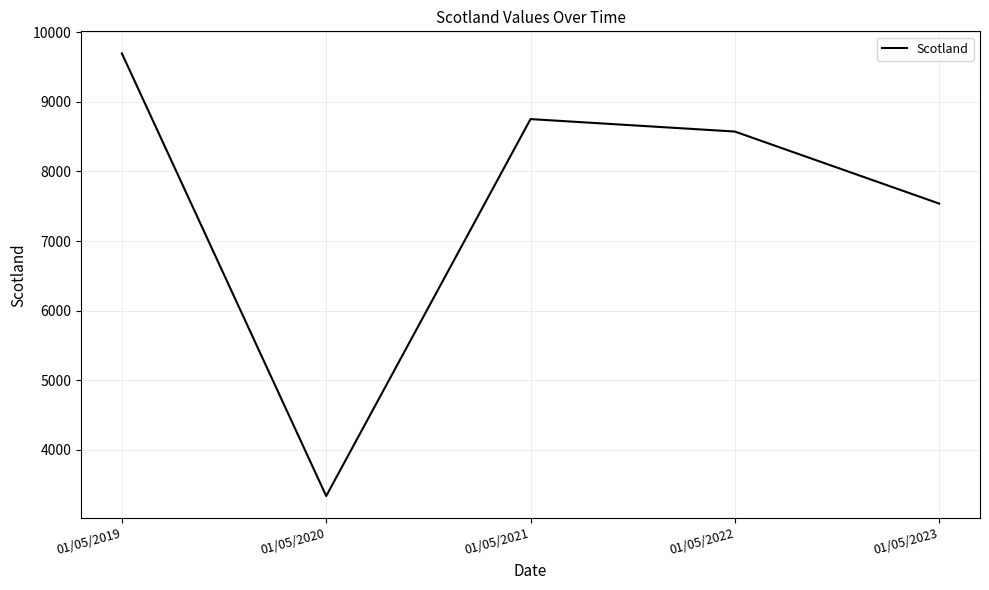

Approximately how many times larger is the value at 01/05/2019 compared to 01/05/2020?

2.9